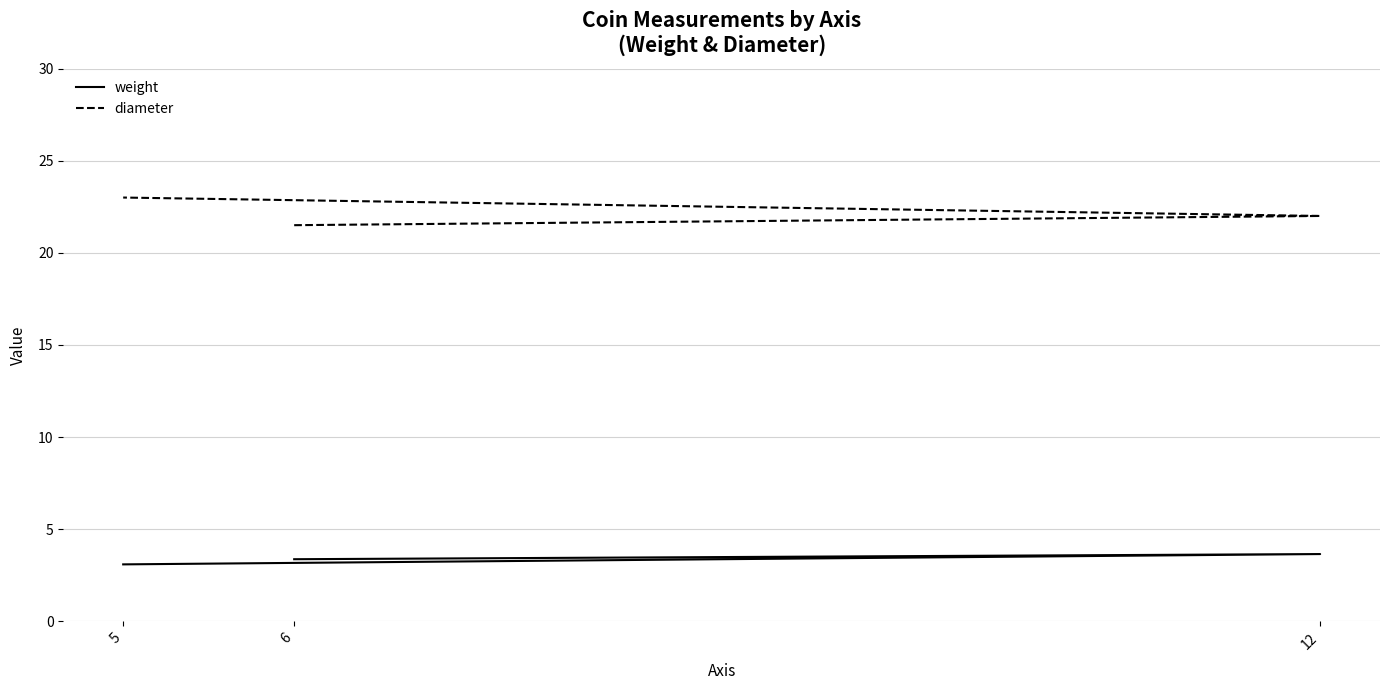

List the series in order of their peak value, highest first.

diameter, weight